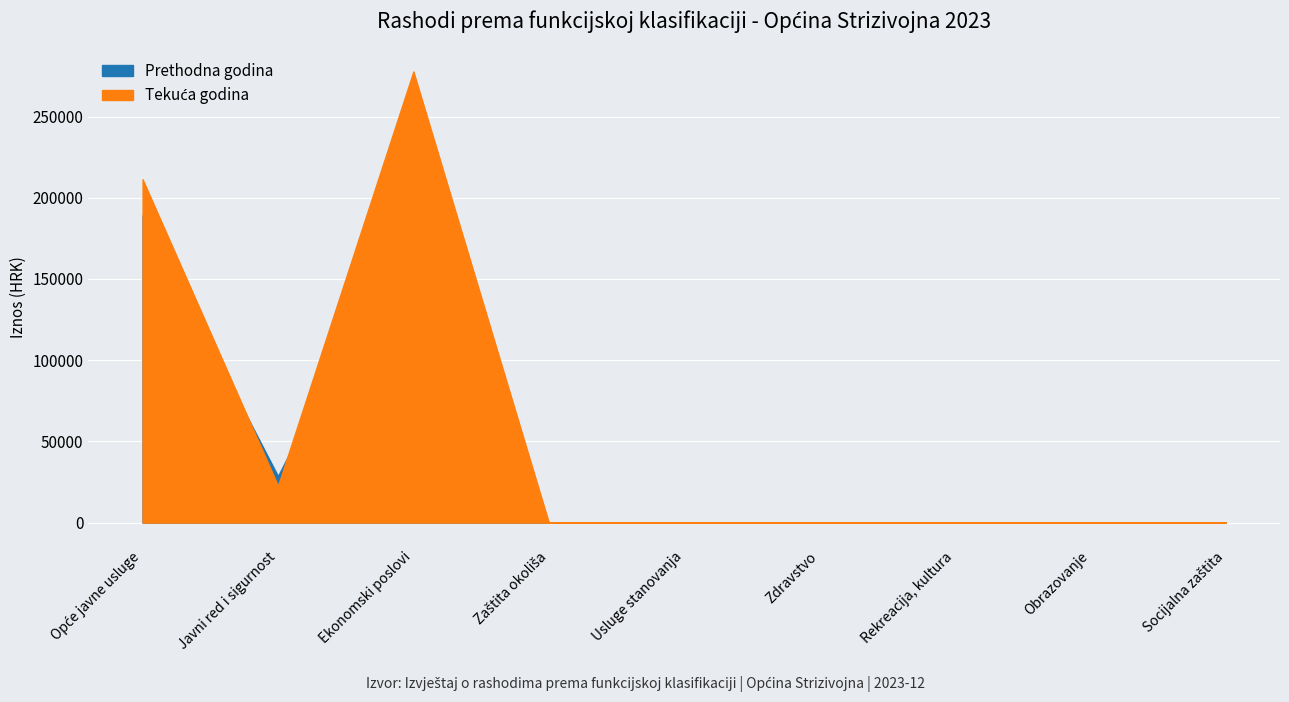

Rank the categories by Prethodna godina value from lowest to highest.

Zaštita okoliša, Usluge stanovanja, Zdravstvo, Rekreacija, kultura, Obrazovanje, Socijalna zaštita, Javni red i sigurnost, Opće javne usluge, Ekonomski poslovi